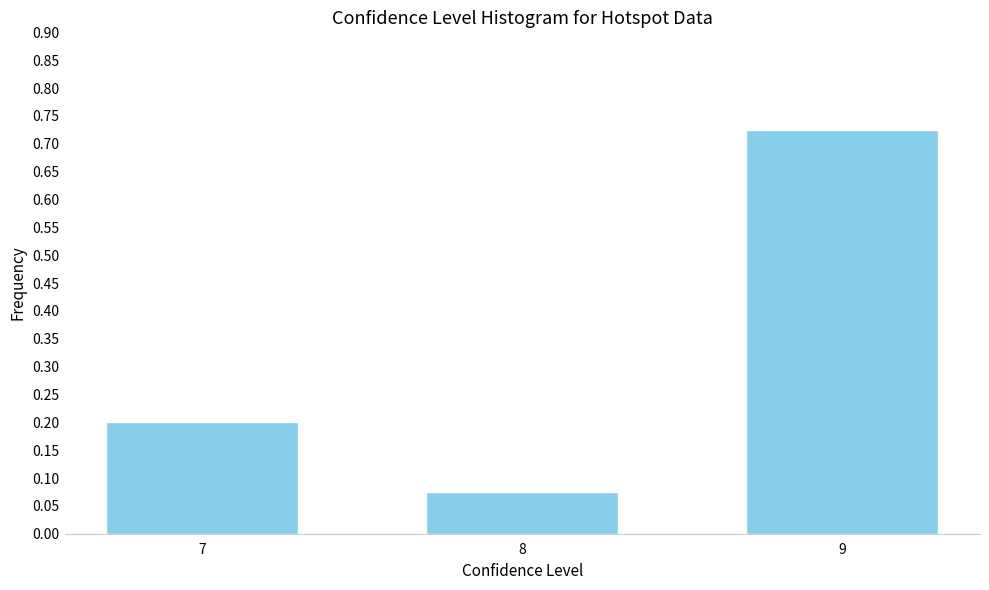

Which has a higher value, 8 or 7?

7